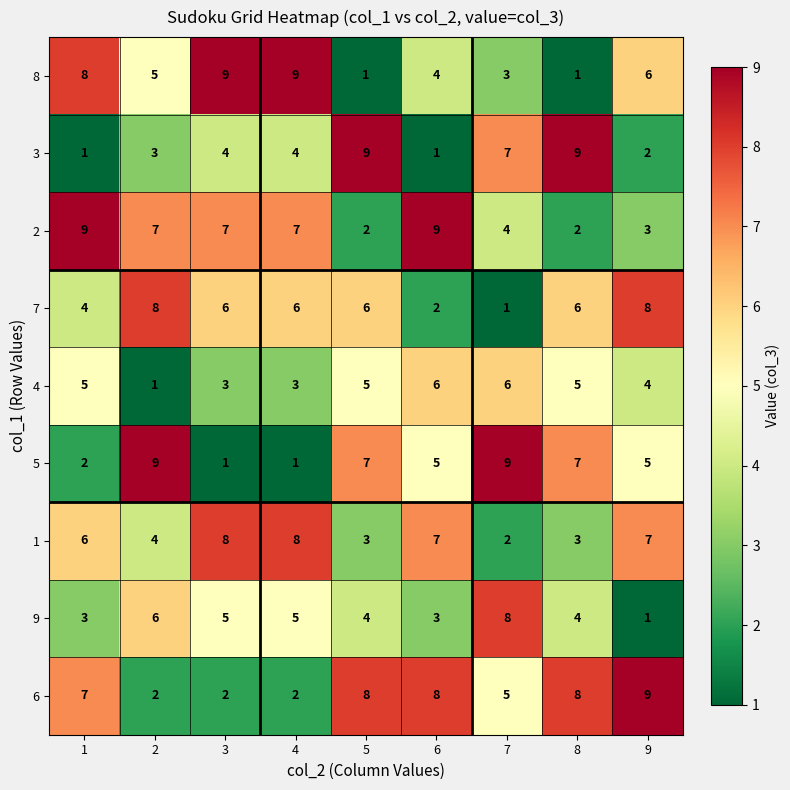

Which category has the lowest value in the 1 series?

7